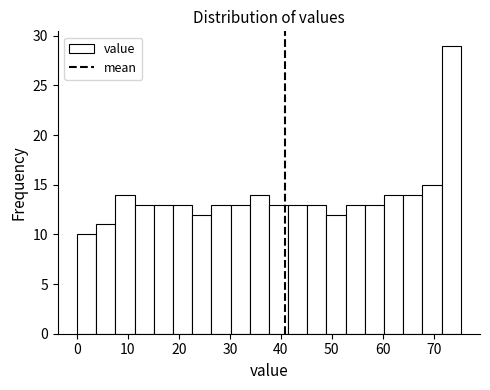

Around what value on the x-axis is the tallest bar? Give the approximate position of its centre, as read against the axis.

73